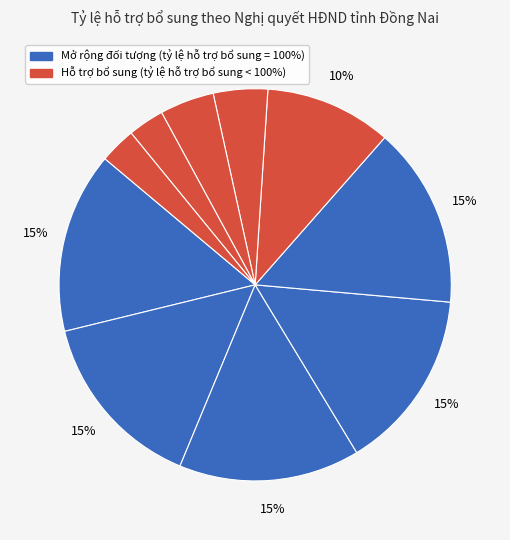

Count the number of slices in the pie.

10